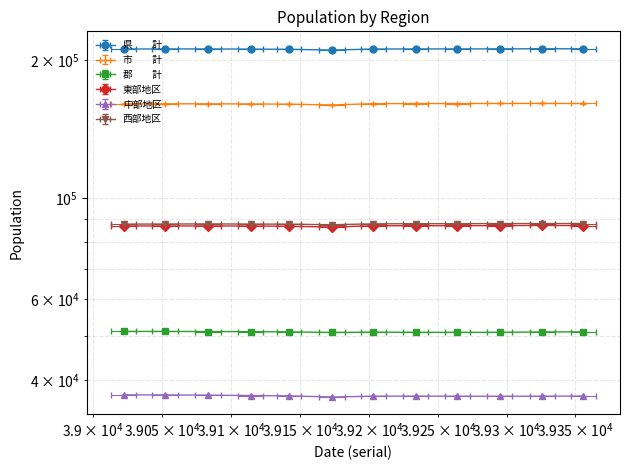

Where is 県　　計 nearest to the value 211009?

39142